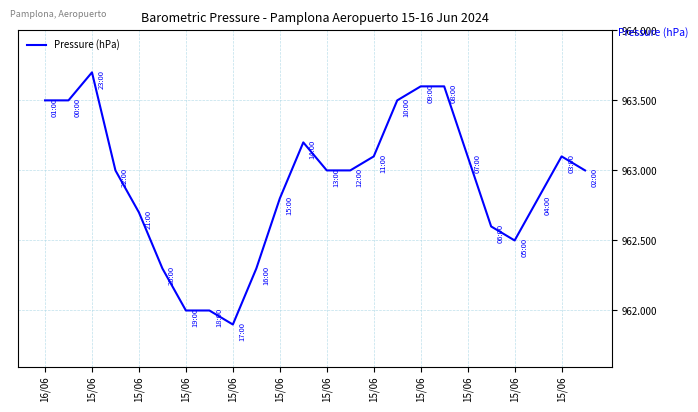

What is the difference between the maximum and minimum values?

1.8